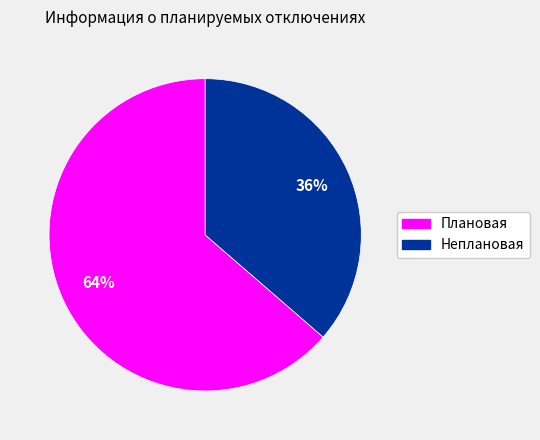

Do Неплановая and Плановая together represent more than half of the pie?

Yes